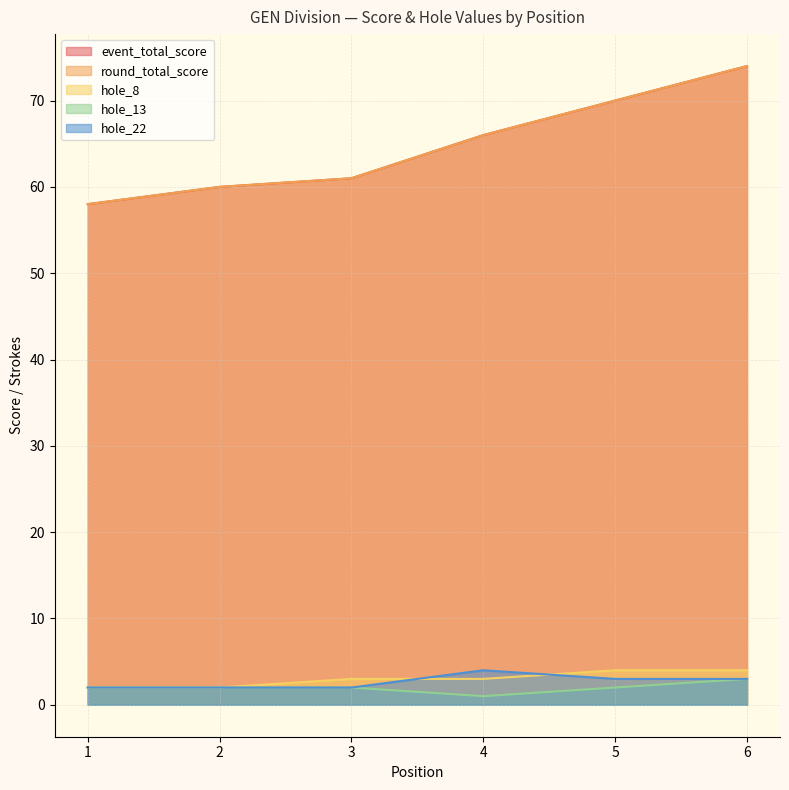

Reading left to right, list all the values displayed in this chart.

event_total_score: 1=58	2=60	3=61	4=66	5=70	6=74
round_total_score: 1=58	2=60	3=61	4=66	5=70	6=74
hole_8: 1=2	2=2	3=3	4=3	5=4	6=4
hole_13: 1=2	2=2	3=2	4=1	5=2	6=3
hole_22: 1=2	2=2	3=2	4=4	5=3	6=3